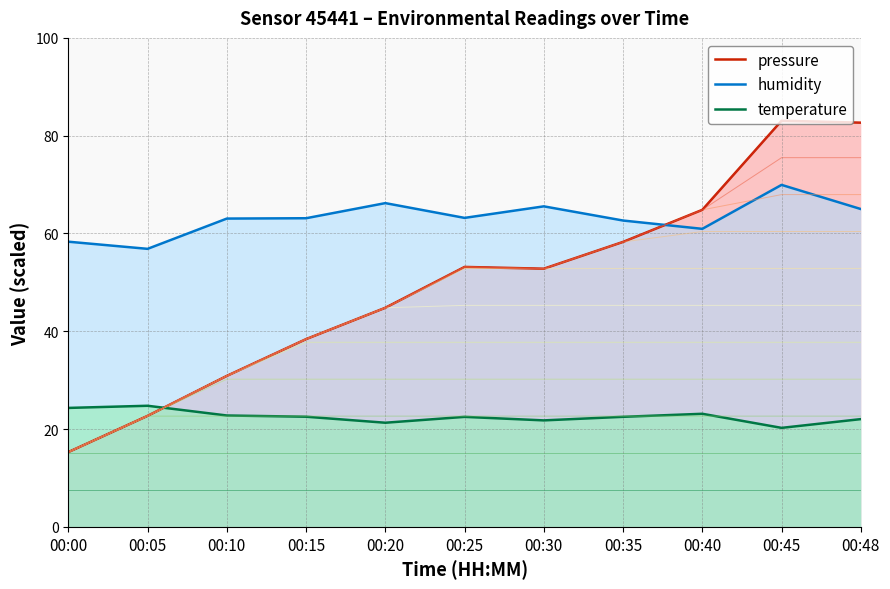

What are all the series names shown in the legend?

pressure, humidity, temperature